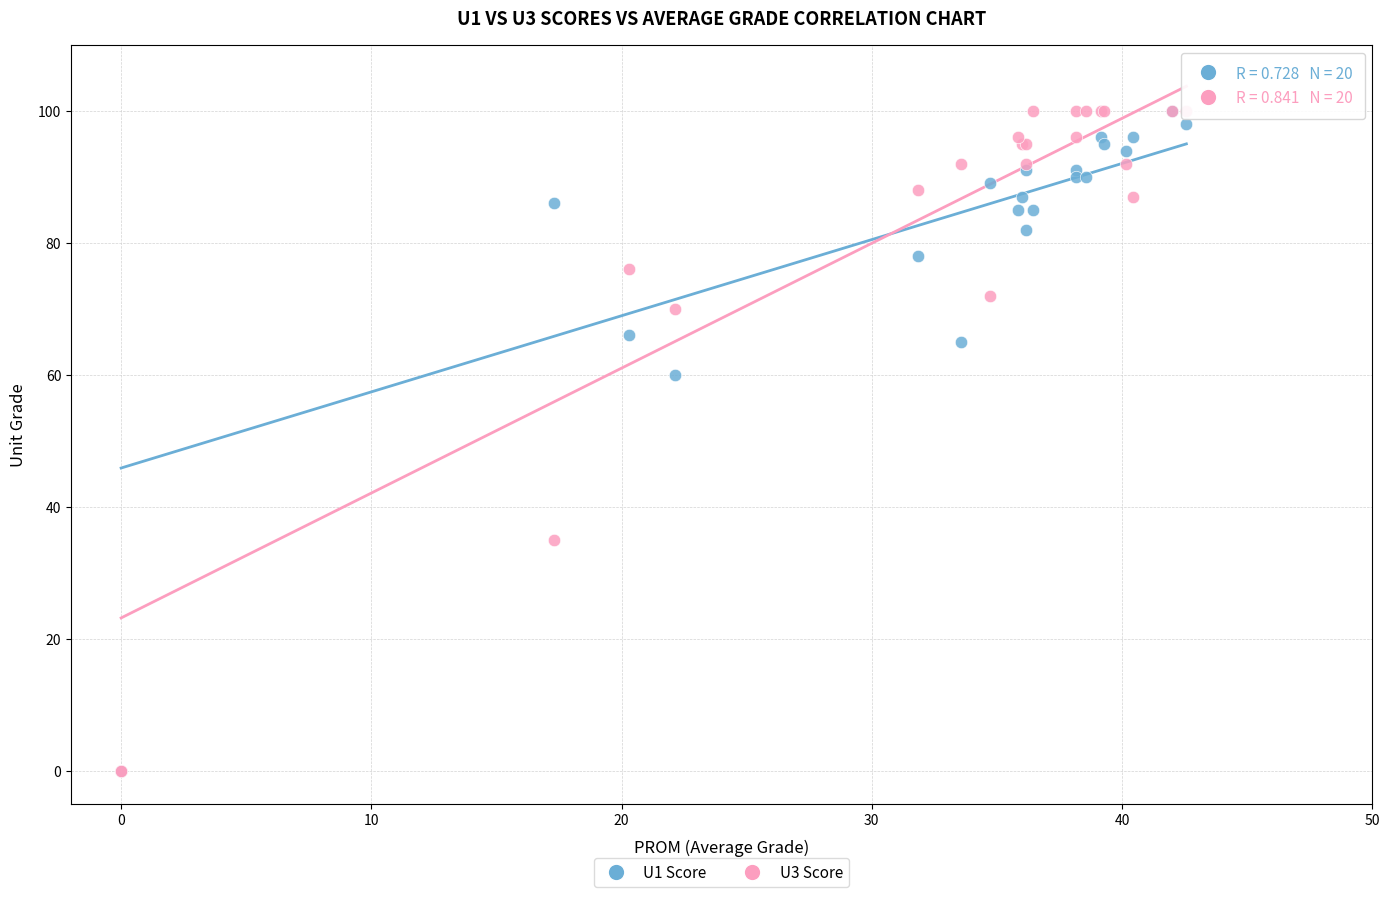

Across all series, what Y value is closest to 50?

60